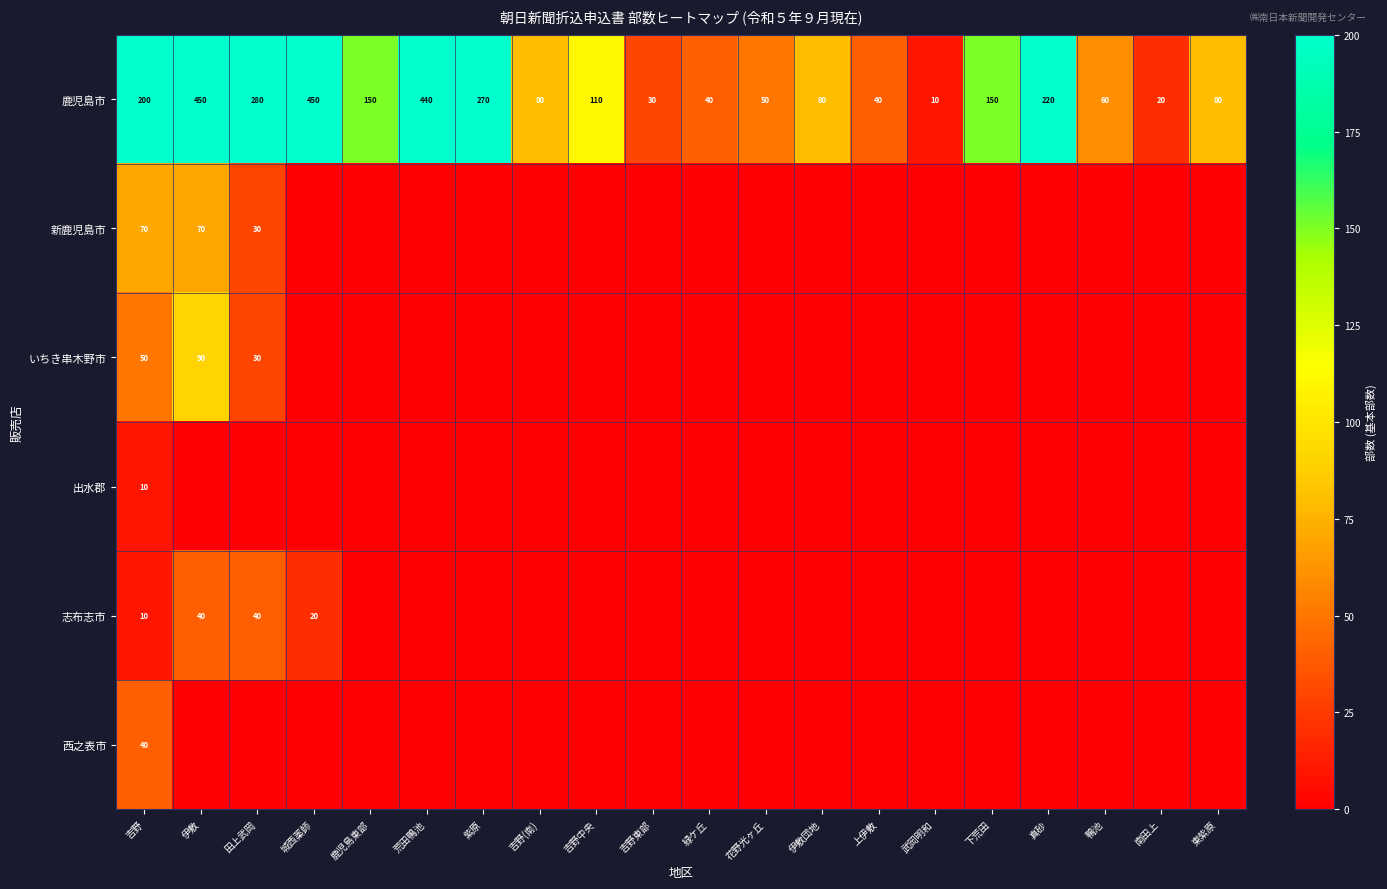

What is the difference between the いちき串木野市 values at 伊敷 and 田上武岡?

60